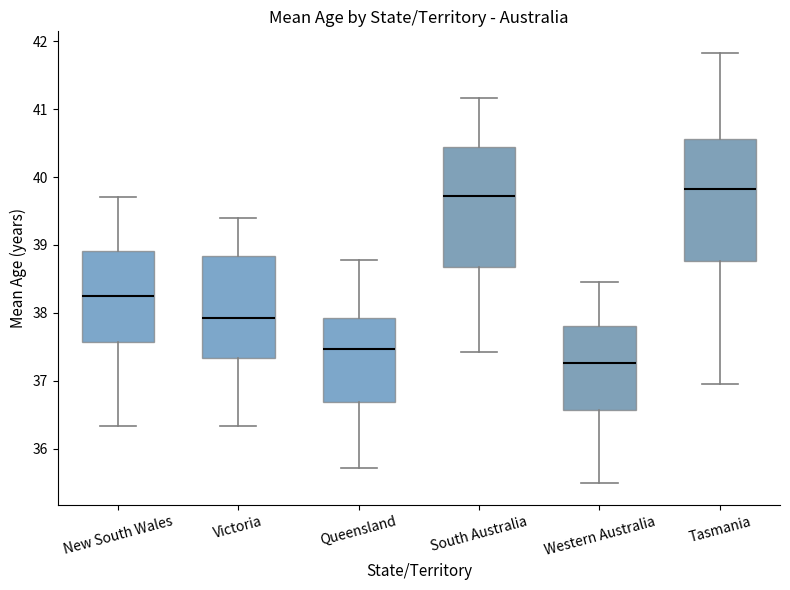

Reading left to right, read every box against the y-axis: the position of its median line, the range the box covers, and the ends of its whiskers. The values are not printed on the chart, so give them approximately, as read against the axis.

New South Wales: median 38.2, box 37.6 to 38.9, whiskers 36.3 to 39.7
Victoria: median 37.9, box 37.3 to 38.8, whiskers 36.3 to 39.4
Queensland: median 37.5, box 36.7 to 37.9, whiskers 35.7 to 38.8
South Australia: median 39.7, box 38.7 to 40.5, whiskers 37.4 to 41.2
Western Australia: median 37.3, box 36.6 to 37.8, whiskers 35.5 to 38.5
Tasmania: median 39.8, box 38.8 to 40.6, whiskers 37.0 to 41.8